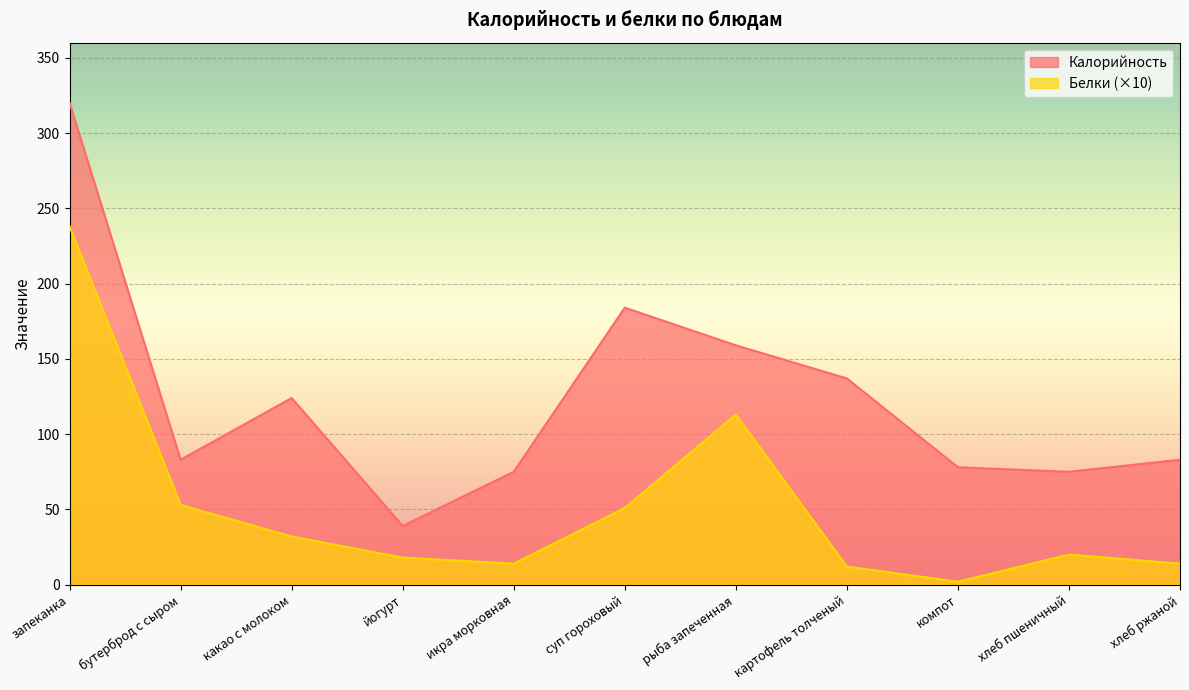

List the series in order of their peak value, highest first.

Калорийность, Белки (×10)